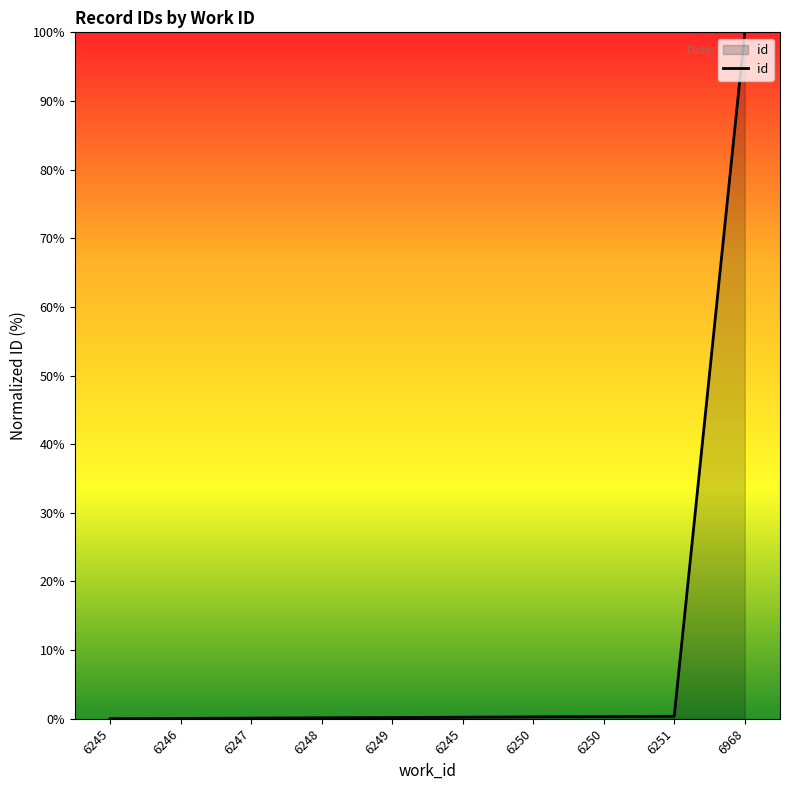

Where is the data nearest to the value 50?

6251